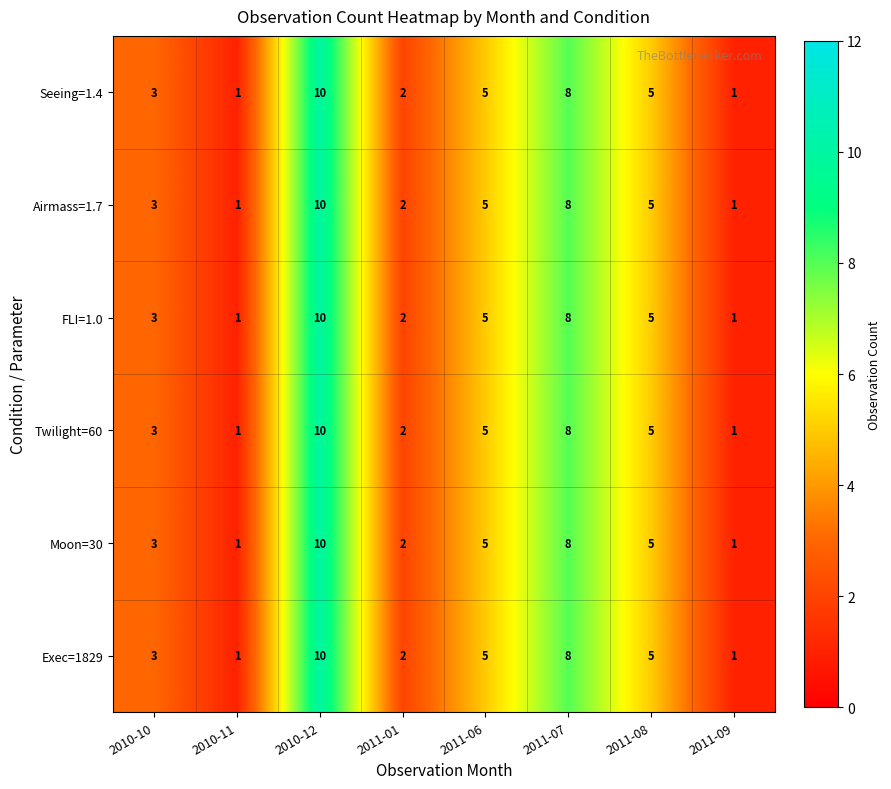

The Moon=30 series shows 0 at 2010-11. True or false?

False